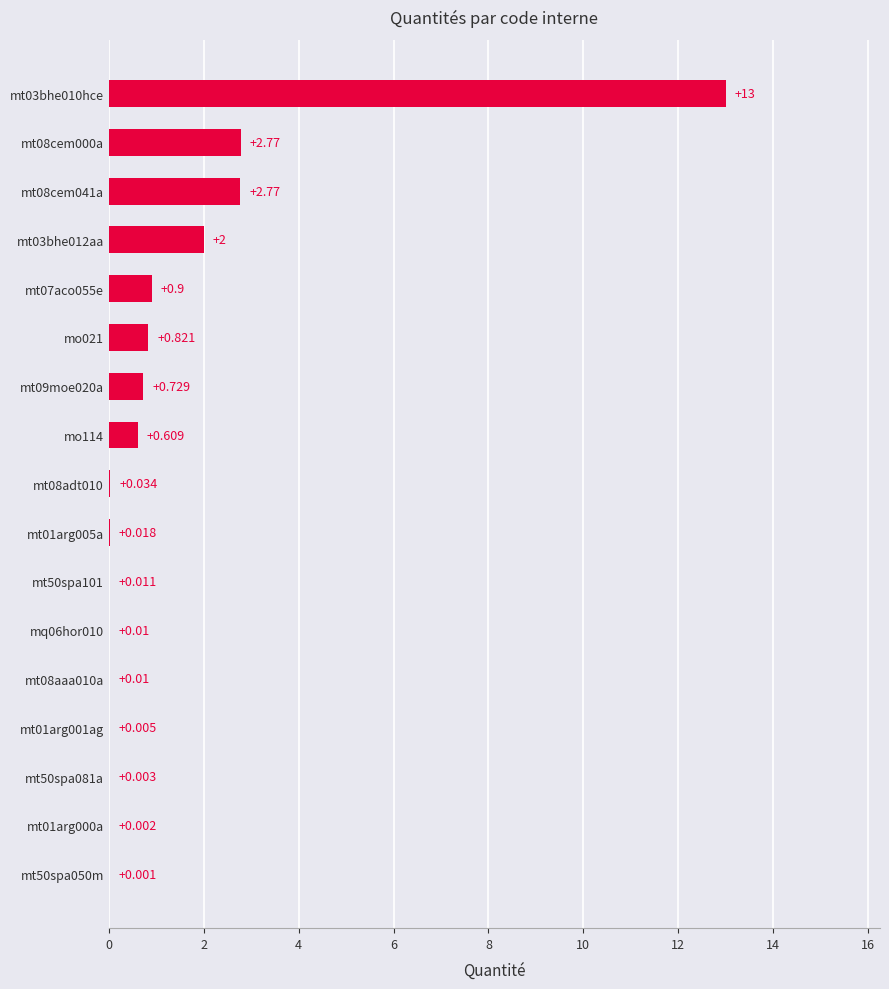

Are the bars horizontal?

Yes